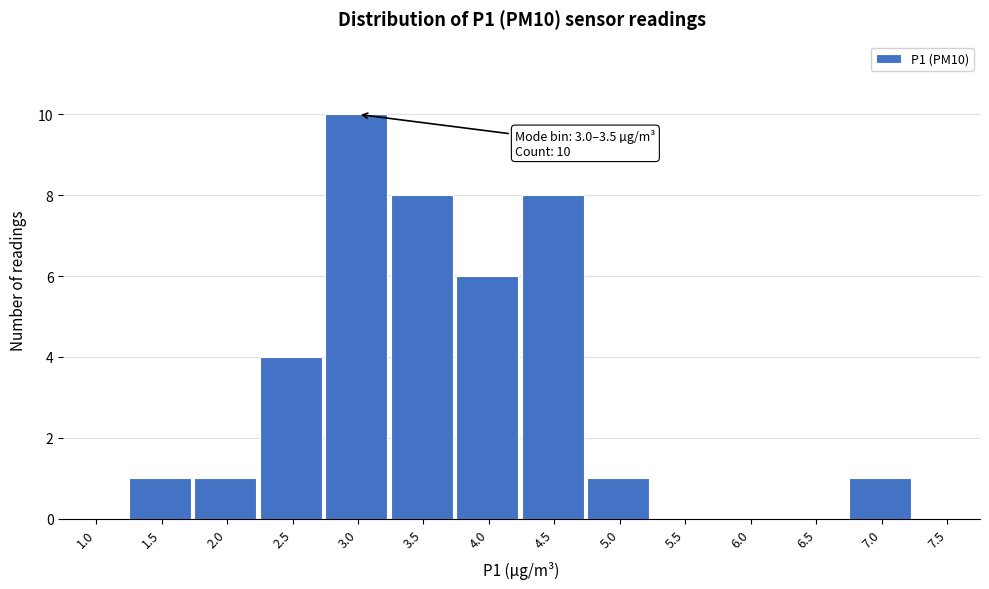

Reading left to right, list all the values displayed in this chart.

1.0=0	1.5=1	2.0=1	2.5=4	3.0=10	3.5=8	4.0=6	4.5=8	5.0=1	5.5=0	6.0=0	6.5=0	7.0=1	7.5=0